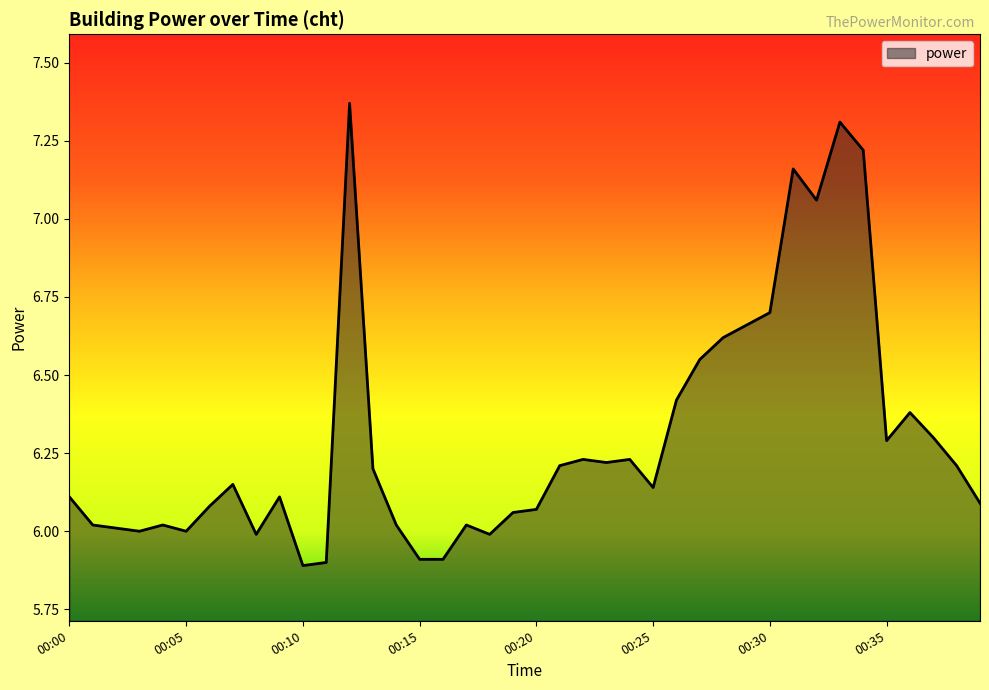

What is the smallest value displayed?

5.9